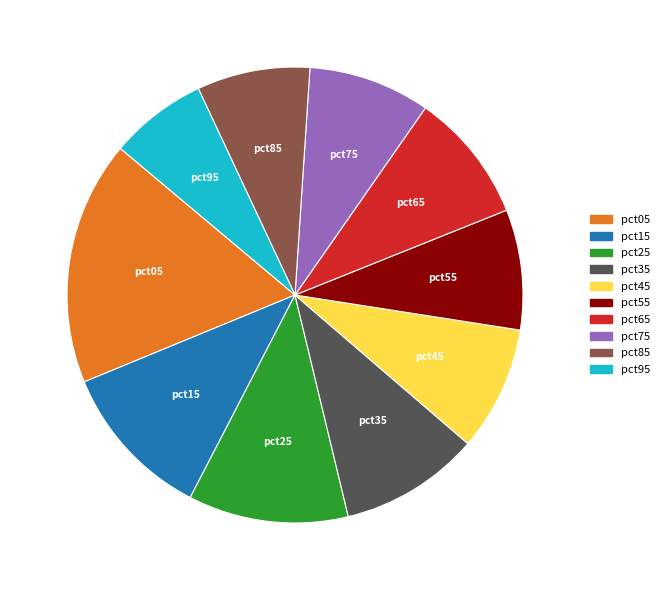

How many slices are in this pie chart?

10